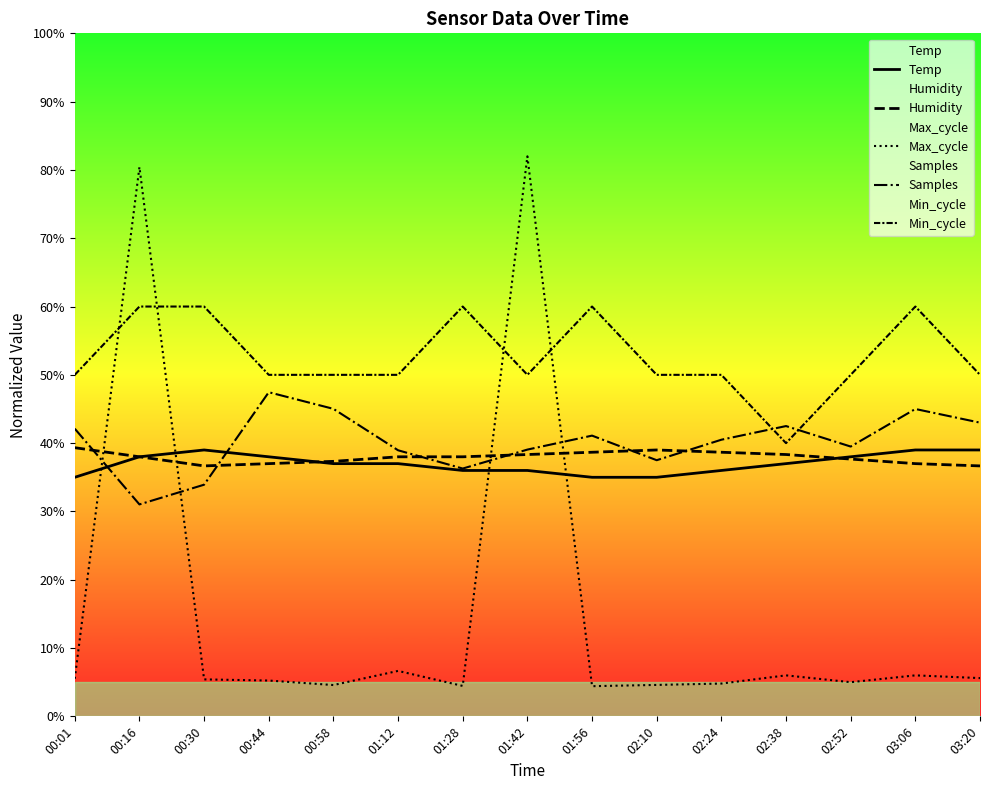

What are all the series names shown in the legend?

Temp, Humidity, Max_cycle, Samples, Min_cycle